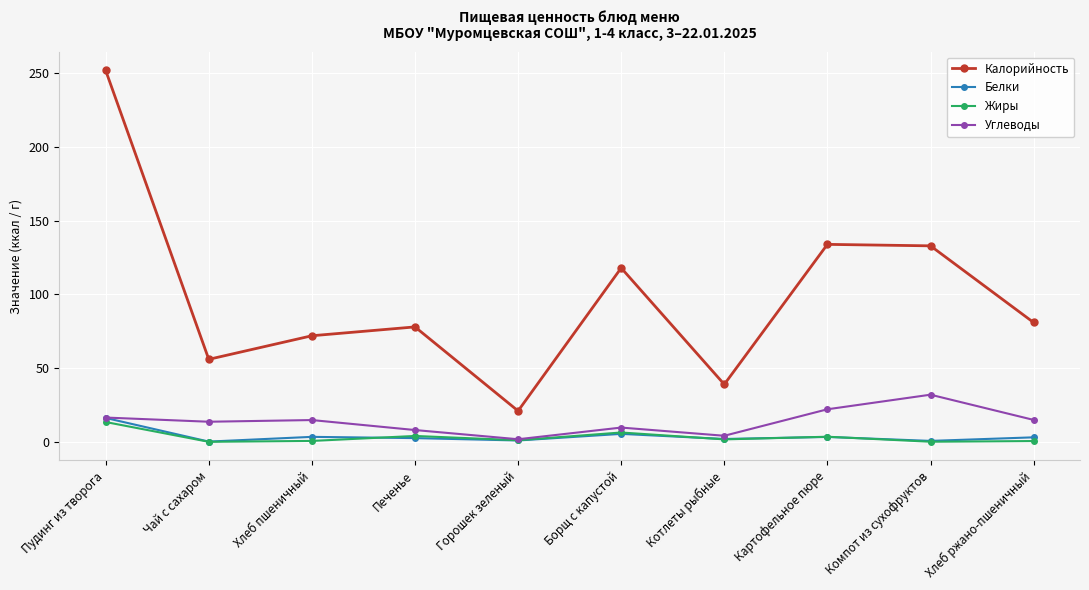

Which series changed the most between Горошек зеленый and Борщ с капустой?

Калорийность